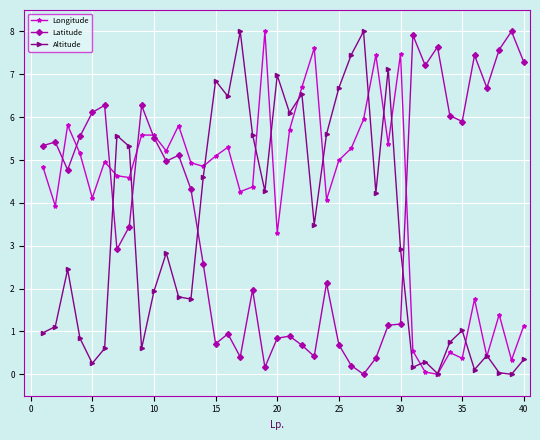

Which series has the largest total across all categories?

Longitude